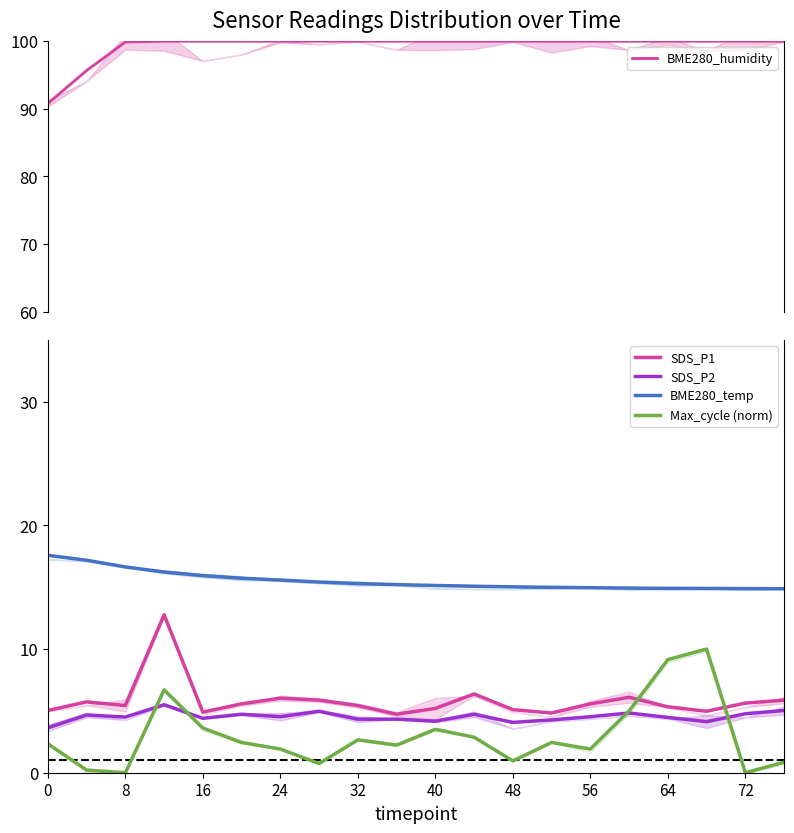

Is it true that Max_cycle (norm) equals 5.5 at 40?

False